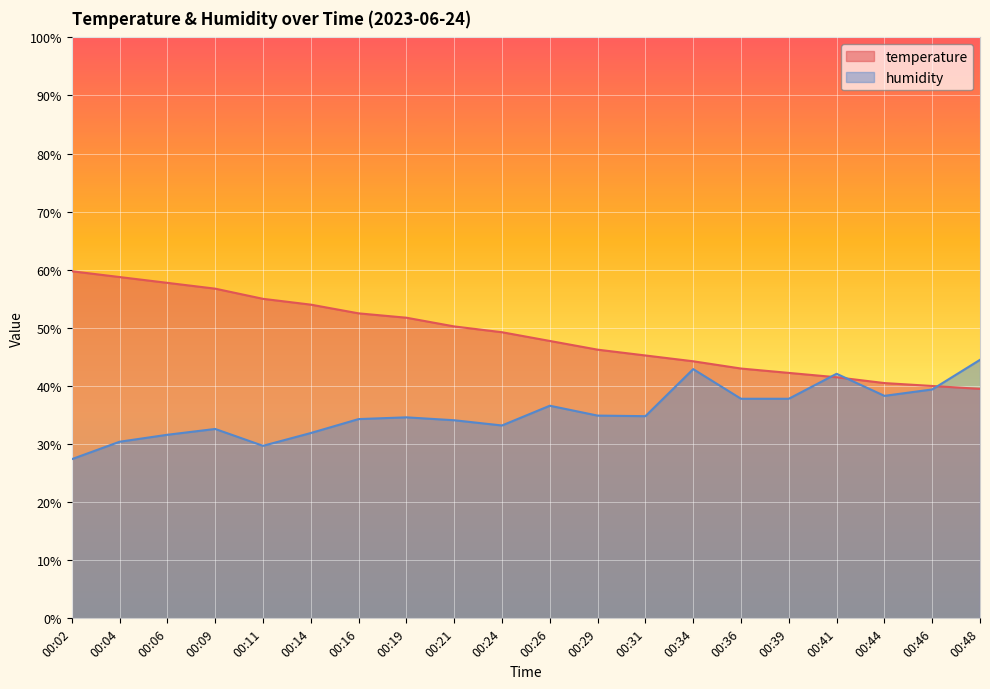

What is the average value of the temperature series?

48.8